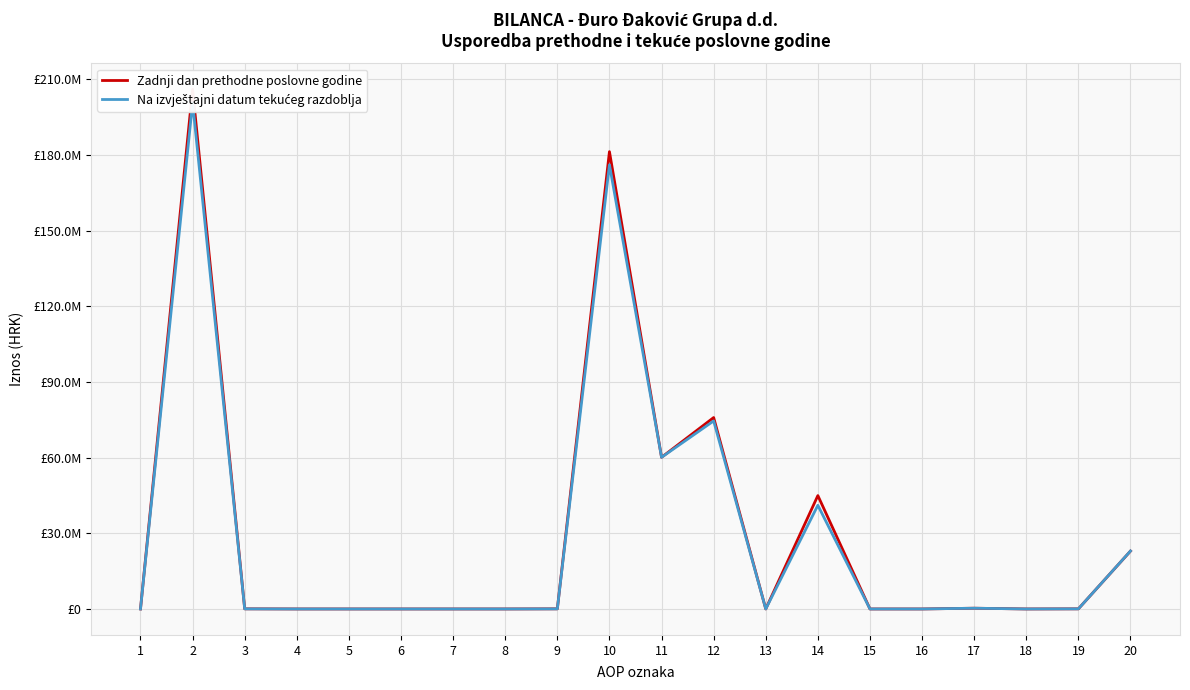

What is the maximum value for Zadnji dan prethodne poslovne godine?

206052864